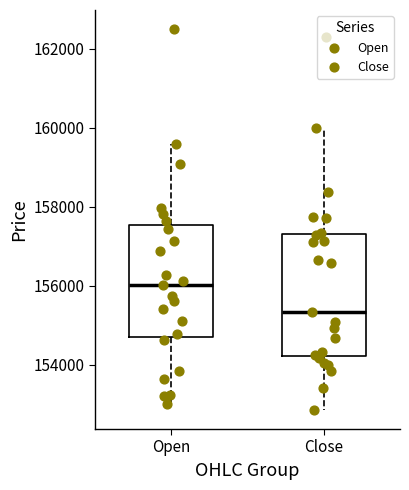

Which box's median line is the highest?

Open